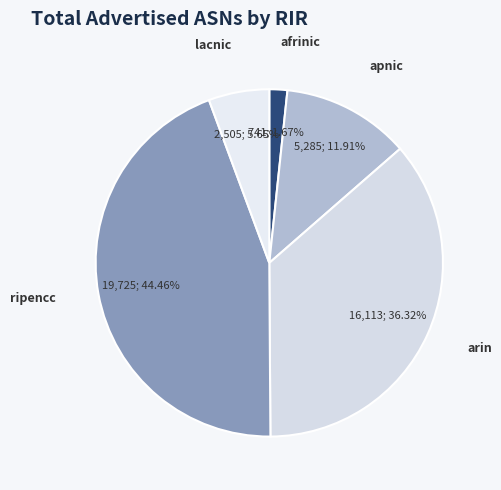

To the nearest percent, what percentage of the pie is lacnic?

6%